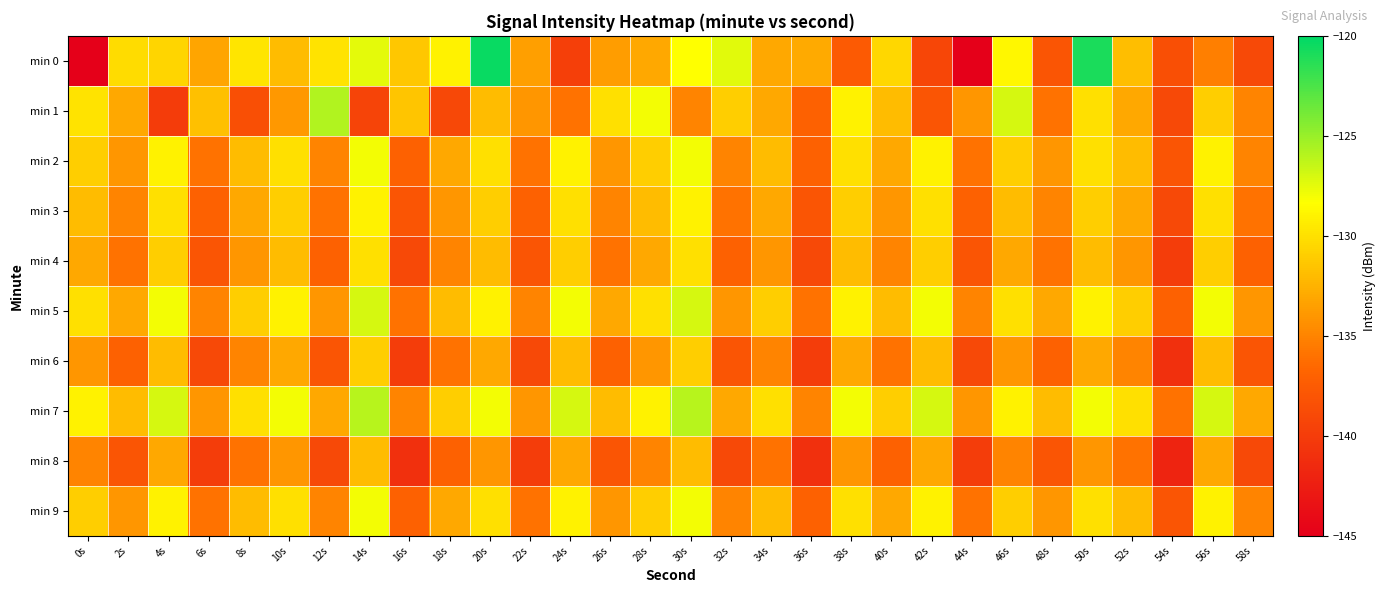

Rank the series at 26s from lowest to highest value.

min 8, min 6, min 4, min 3, min 2, min 9, min 0, min 5, min 7, min 1